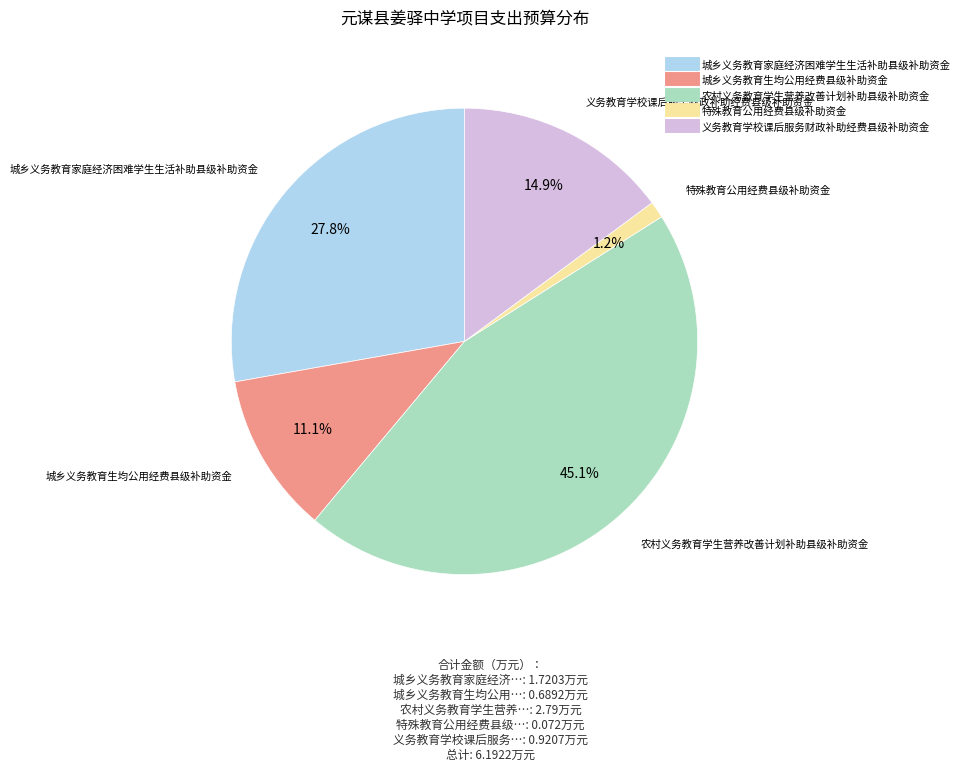

To the nearest percent, what is the difference between the 农村义务教育学生营养改善计划补助县级补助资金 and 城乡义务教育家庭经济困难学生生活补助县级补助资金 slice percentages?

17%